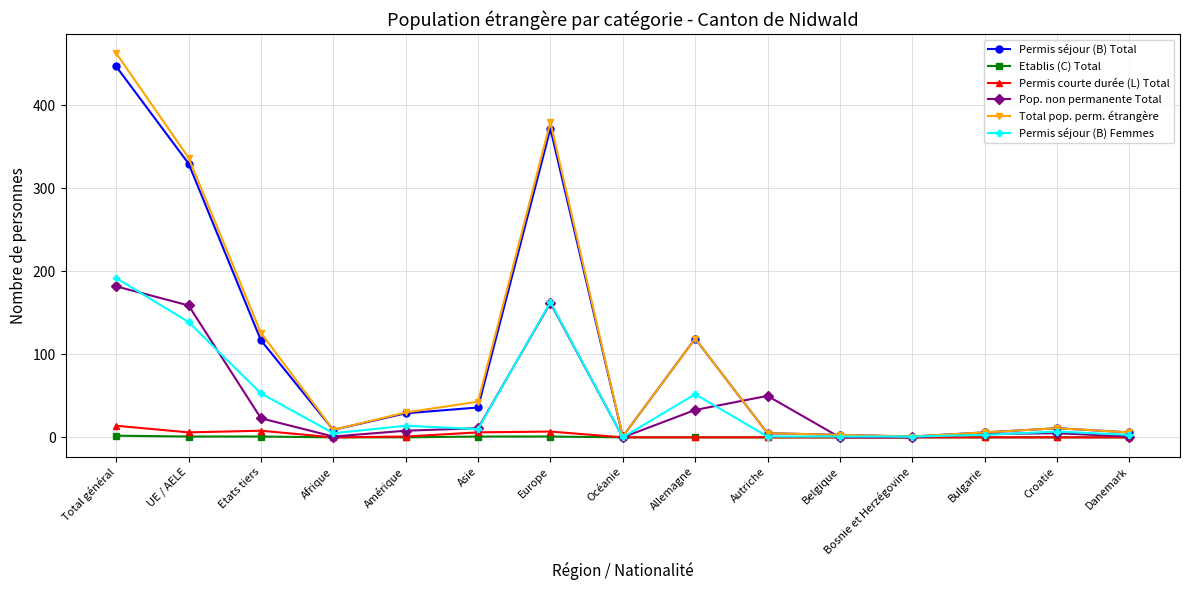

What value does the Permis séjour (B) Total series have at Bulgarie, to the nearest 10?

10